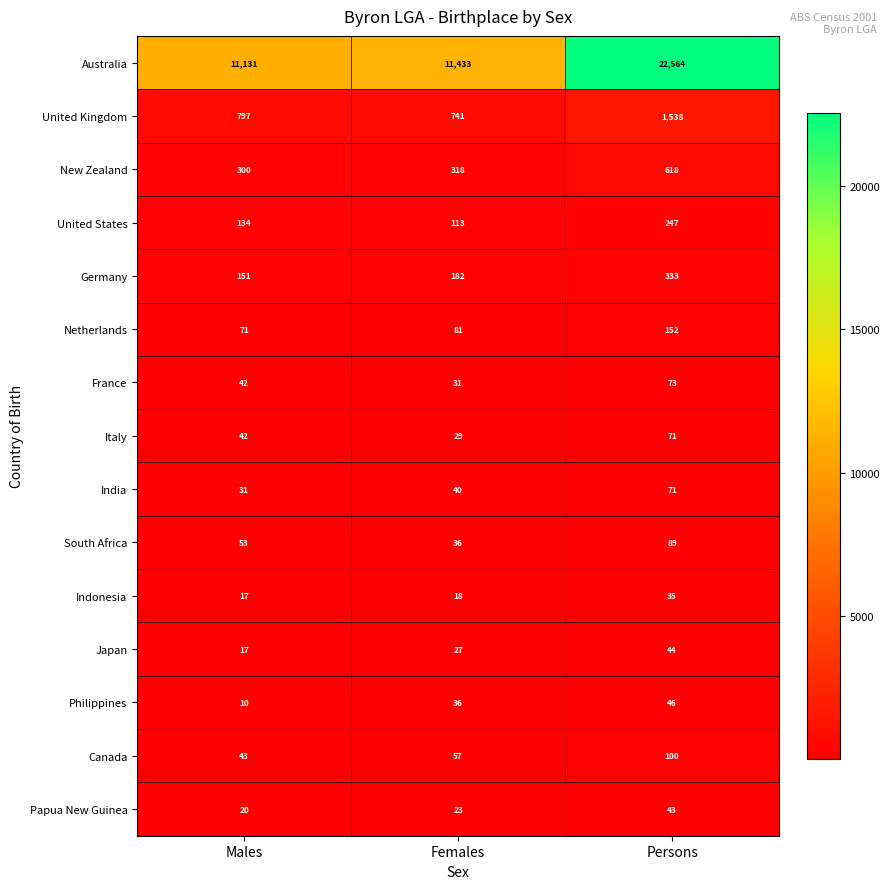

List the labels in order of United Kingdom value, smallest first.

Females, Males, Persons